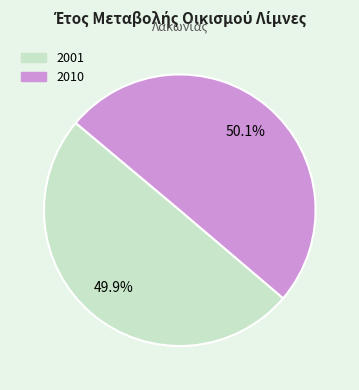

Approximately how many times larger is the value at 2001 compared to 2010?

1.0